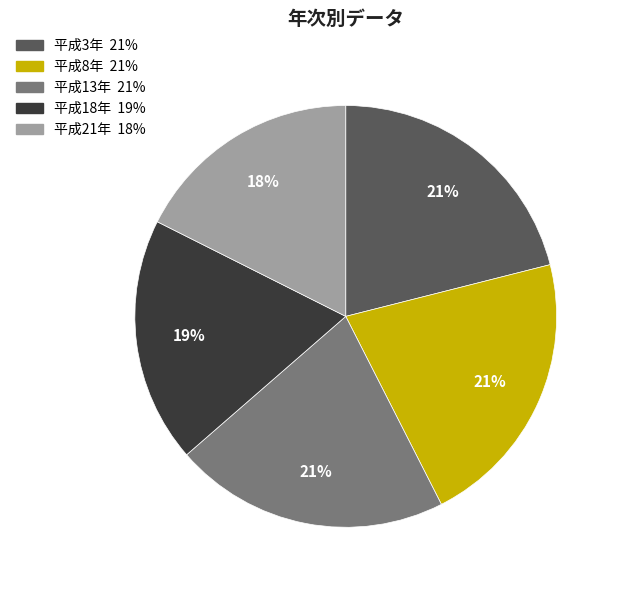

Does any single category account for the majority?

No